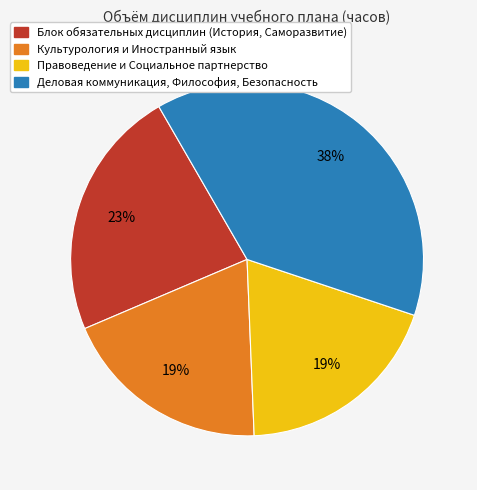

To the nearest percent, what is the difference between the largest and smallest slice percentages?

19%